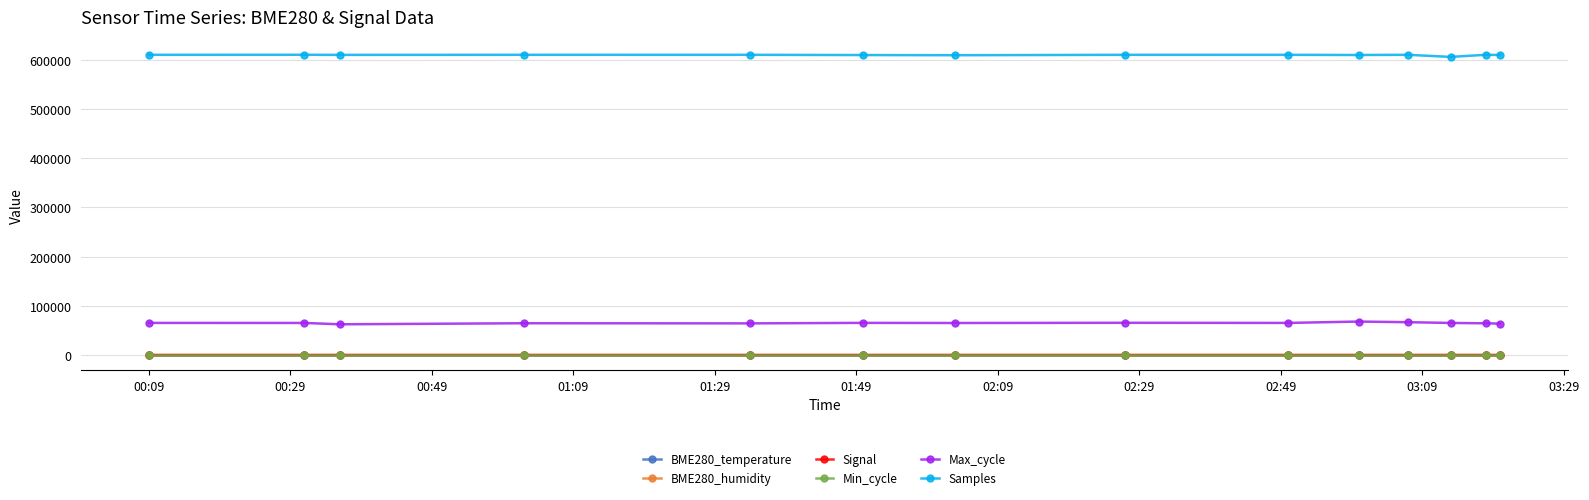

What is the maximum value for Max_cycle?

68051.0